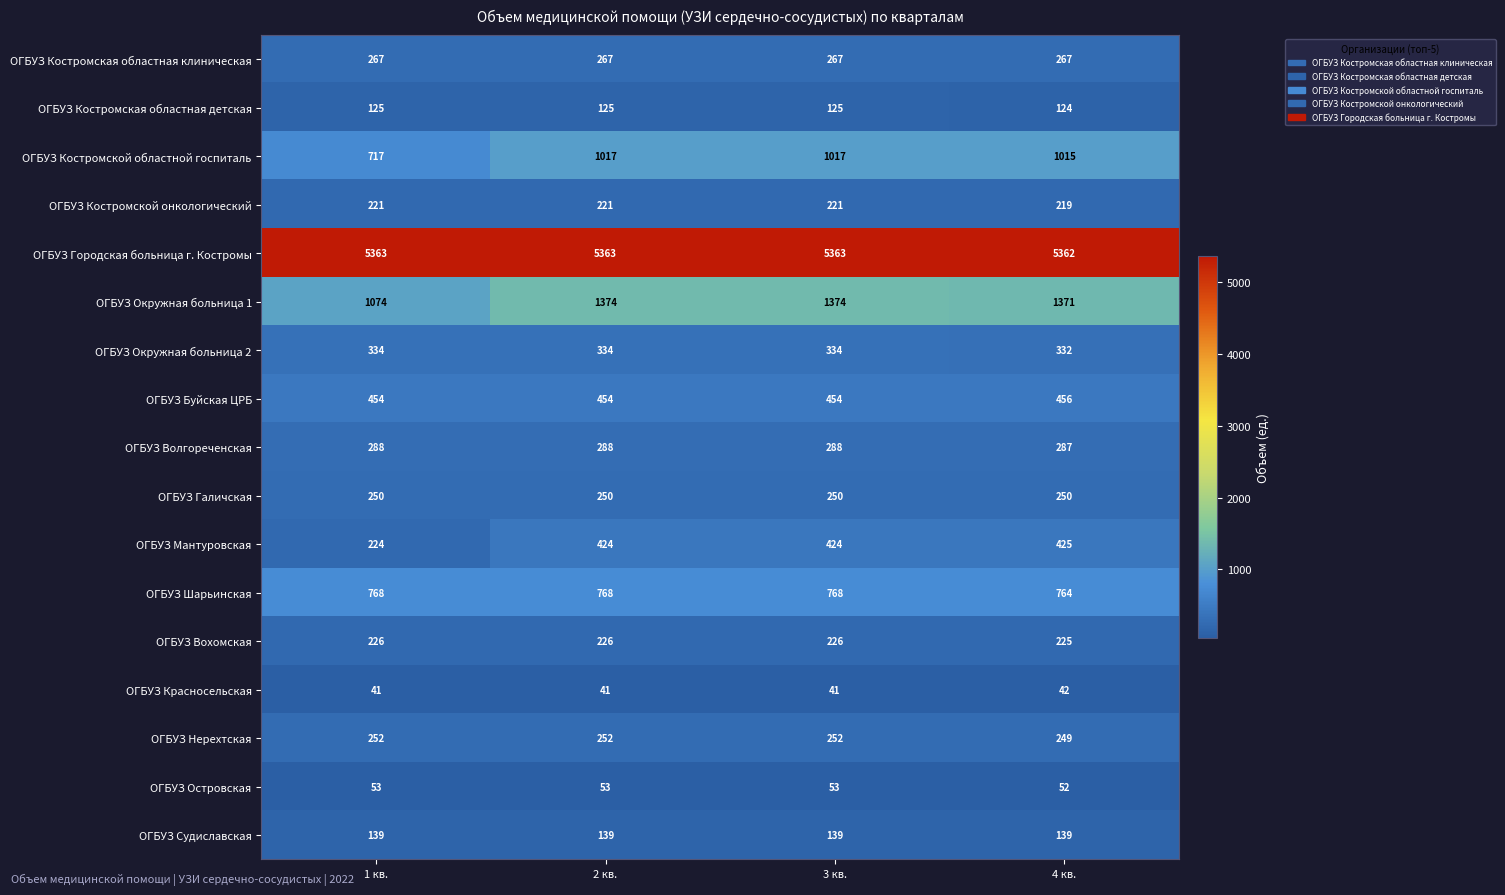

Is it true that ОГБУЗ Буйская ЦРБ equals 724 at 1 кв.?

False